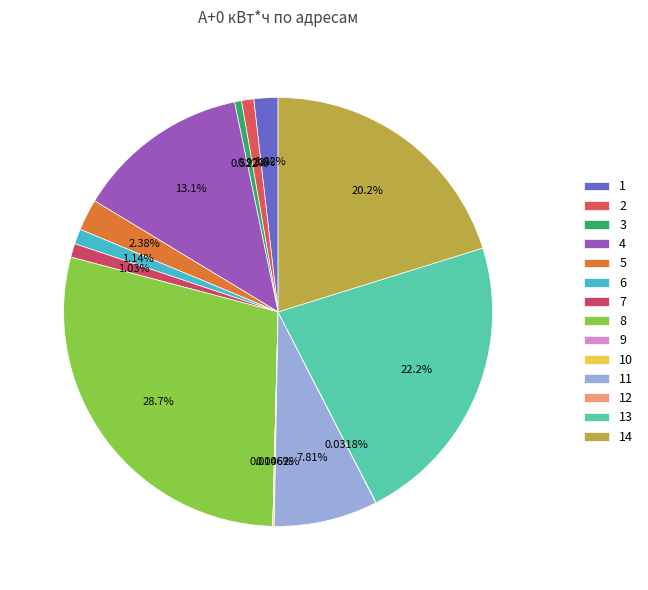

Rank the categories by value from highest to lowest.

8, 13, 14, 4, 11, 5, 1, 6, 7, 2, 3, 10, 12, 9